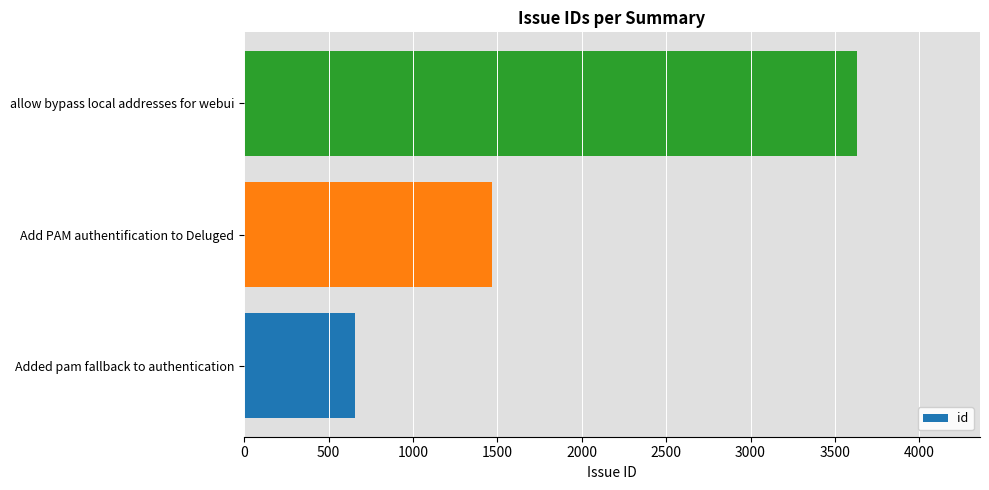

List the labels in order of value, smallest first.

Added pam fallback to authentication, Add PAM authentification to Deluged, allow bypass local addresses for webui